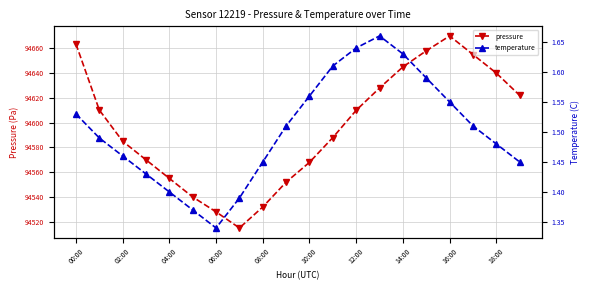

True or false: pressure has a value of 141831.8 at 16:00.

False